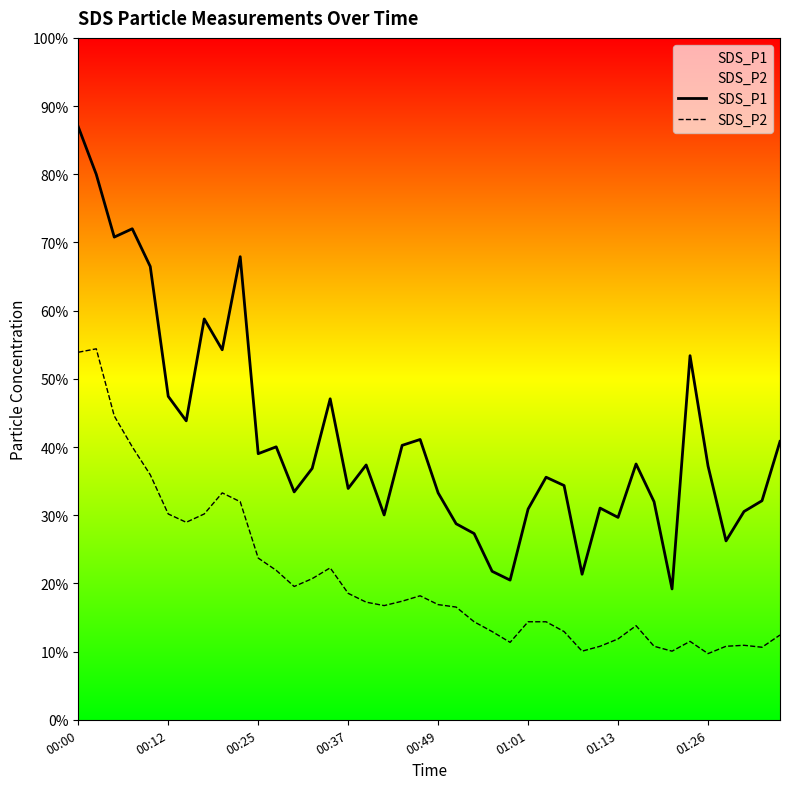

Rank the series at 36 from highest to lowest value.

SDS_P1, SDS_P2